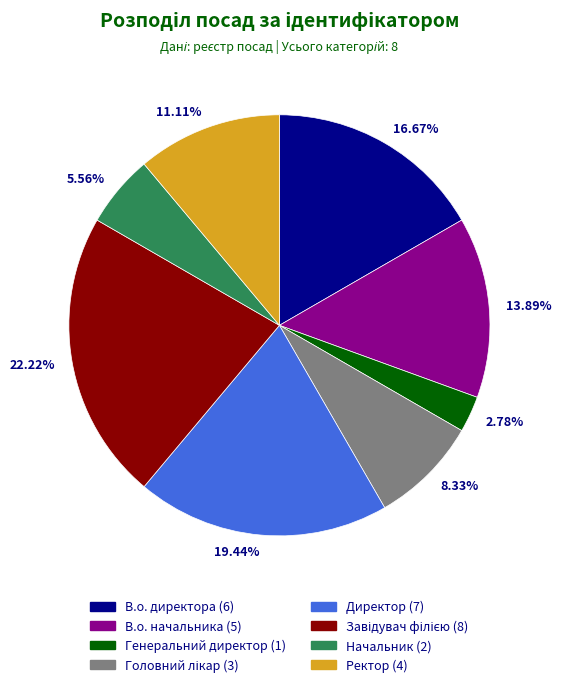

Which slice is the smallest?

Генеральний директор